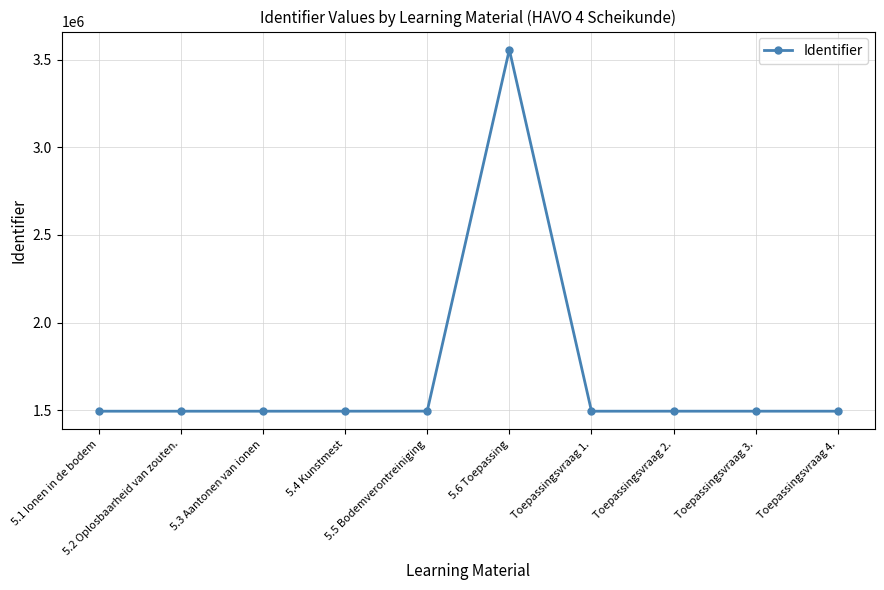

Which category has the highest value across all series?

5.6 Toepassing